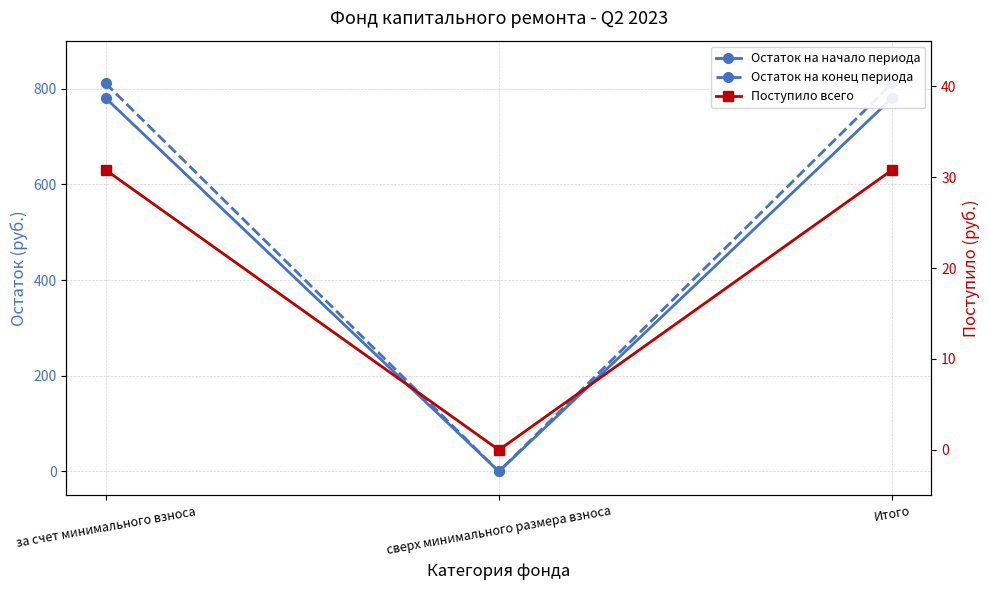

Does the chart have visible grid lines?

Yes